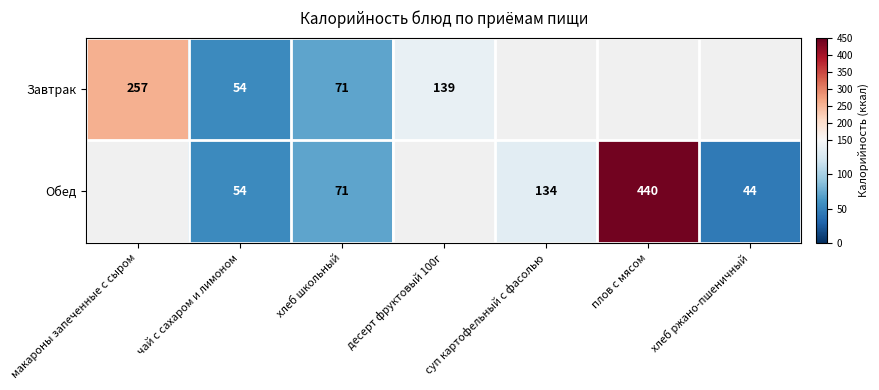

Which has a higher value, хлеб ржано-пшеничный or макароны запеченные с сыром?

макароны запеченные с сыром